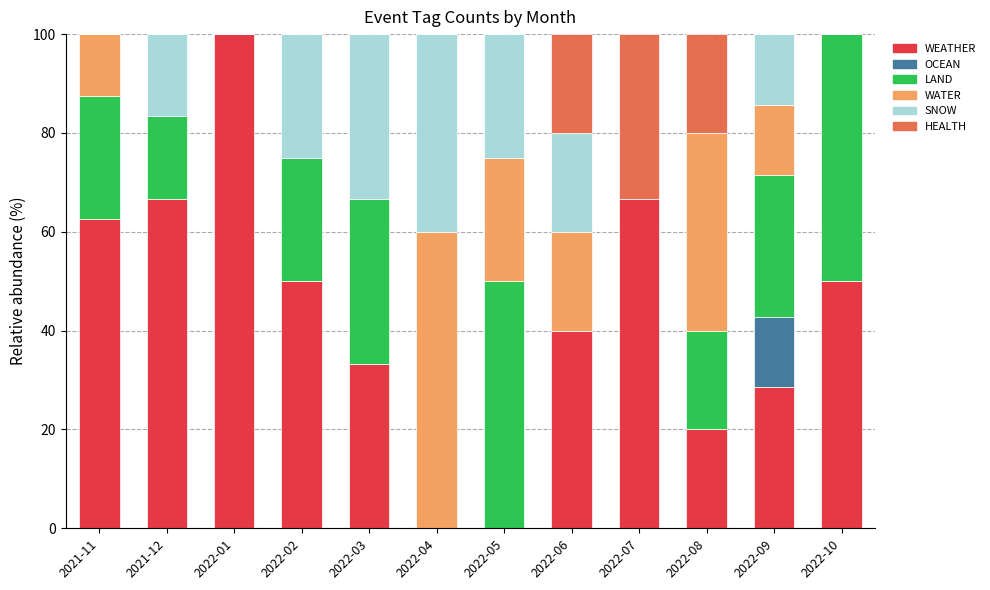

What is the maximum value for WEATHER?

100.0